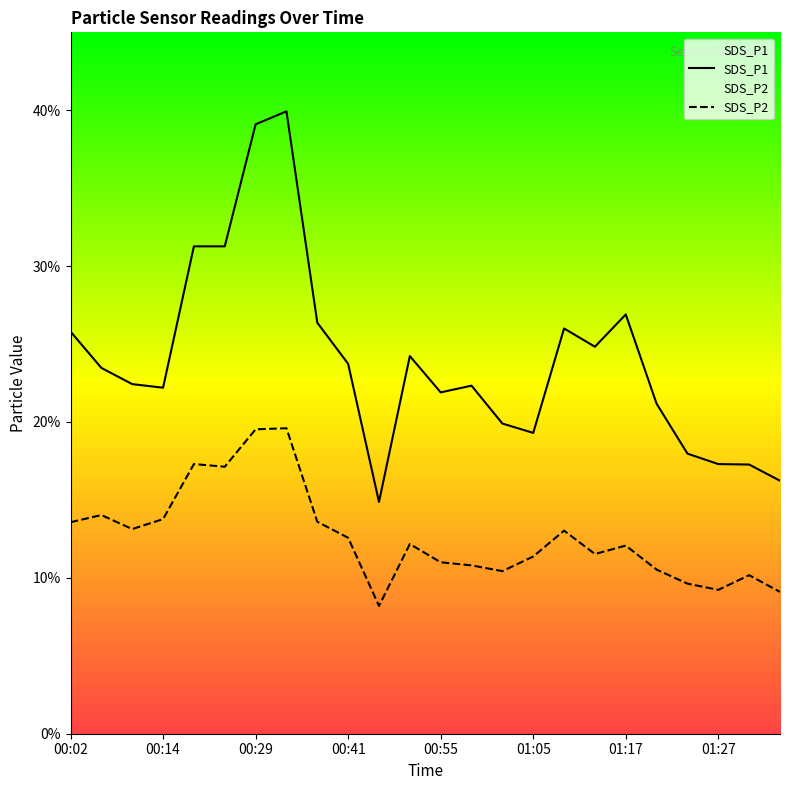

True or false: SDS_P2 and SDS_P1 intersect in this chart.

False